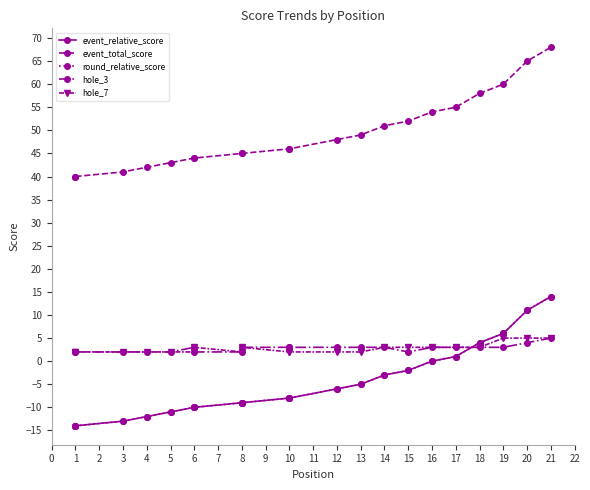

What are all the series names shown in the legend?

event_relative_score, event_total_score, round_relative_score, hole_3, hole_7